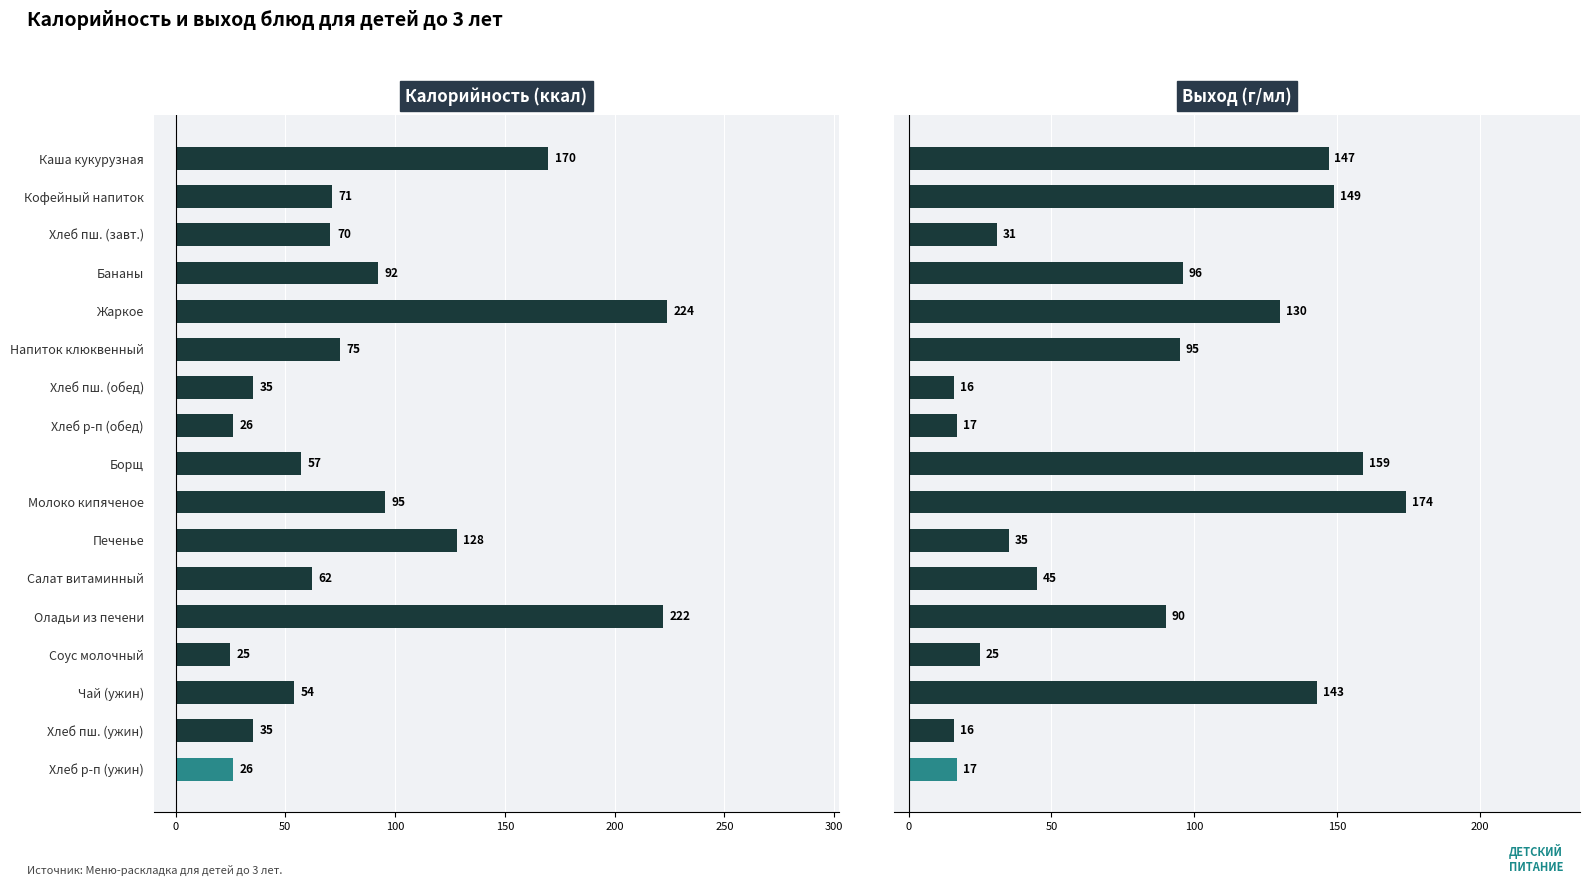

Does the chart contain stacked bars?

No